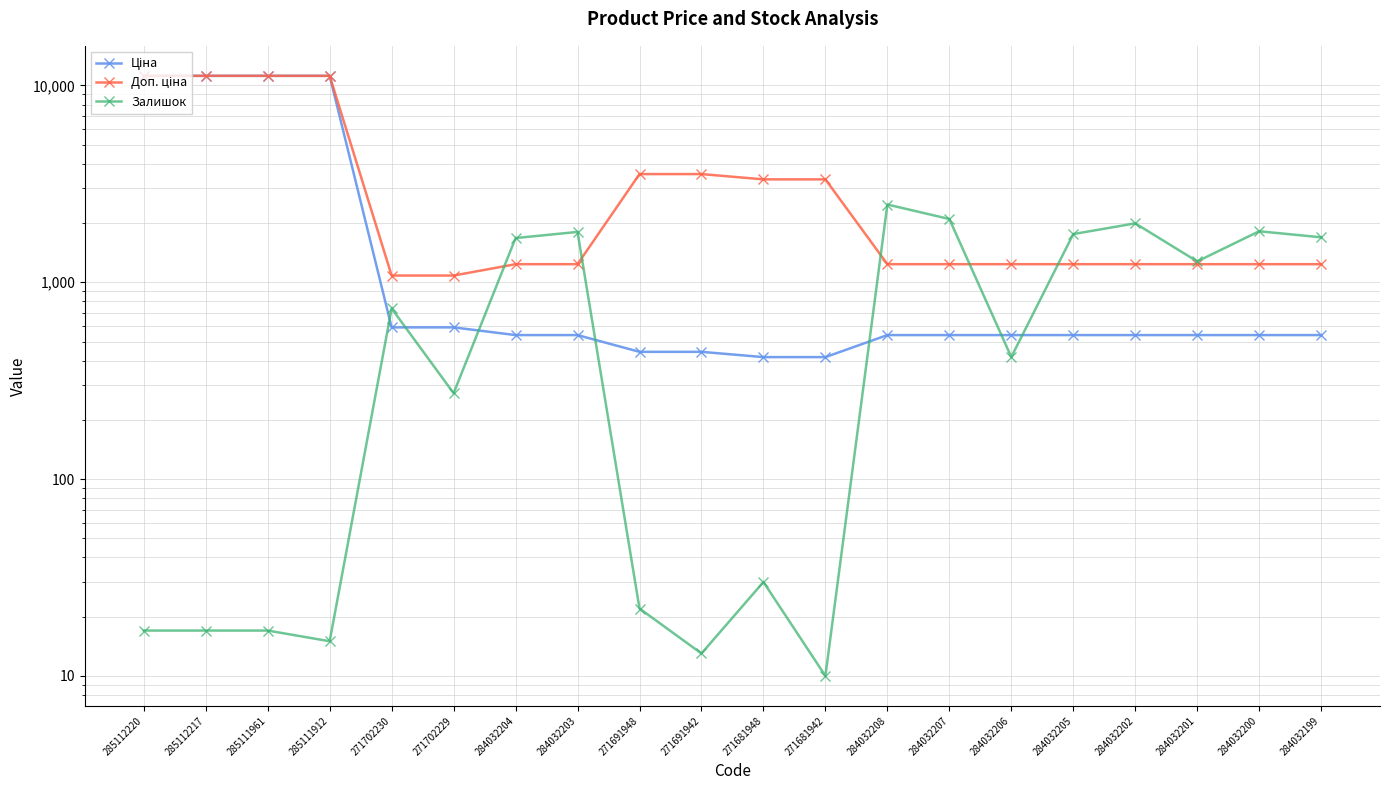

Rank the series by their average value, from highest to lowest.

Доп. ціна, Ціна, Залишок